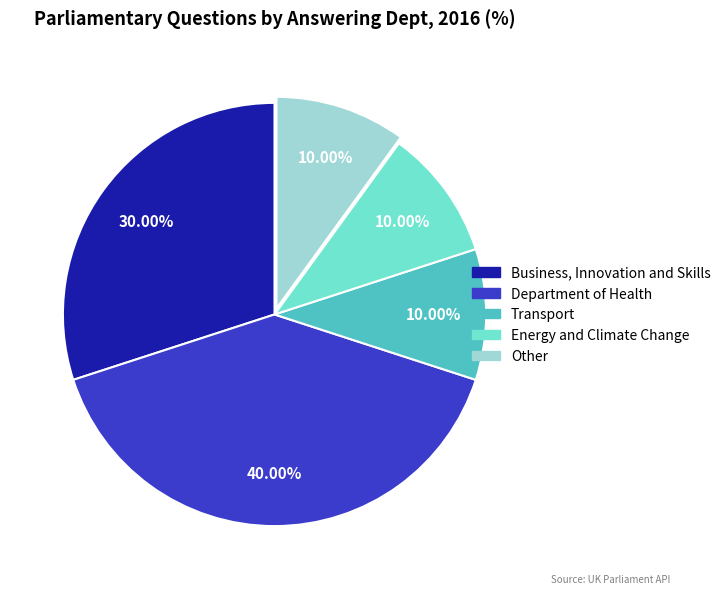

To the nearest percent, what portion does Department of Health represent?

40%